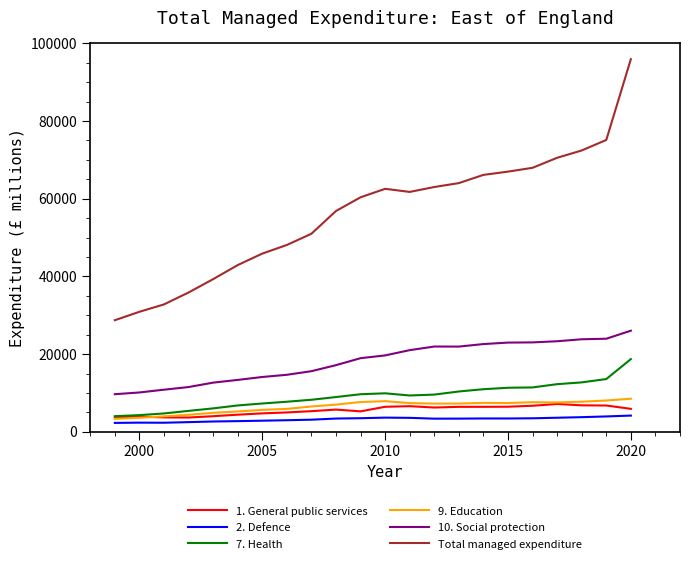

Does the chart have visible grid lines?

No